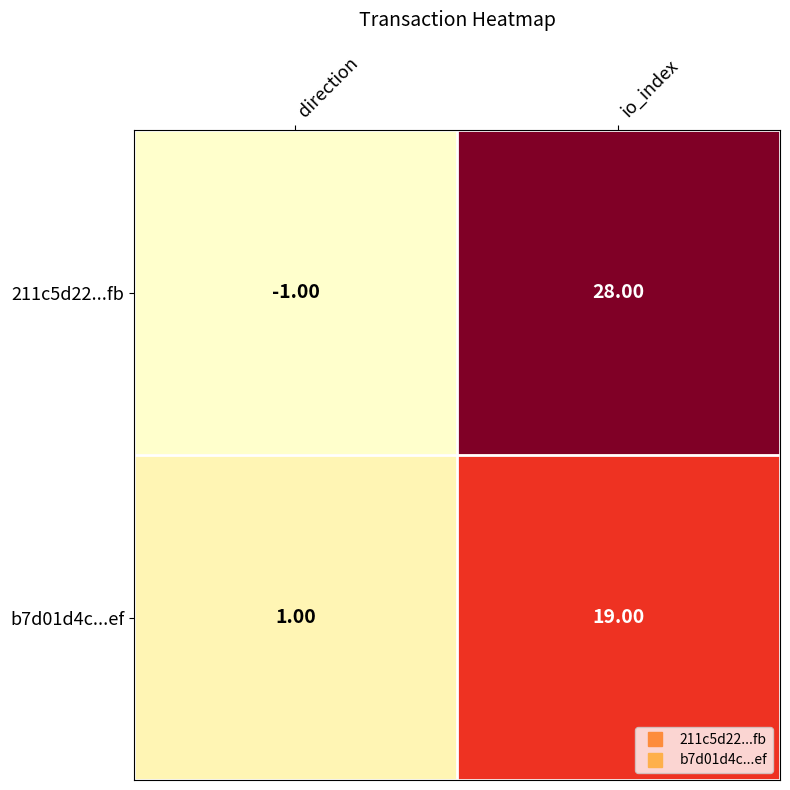

At which label is 211c5d22...fb closest to 13?

direction